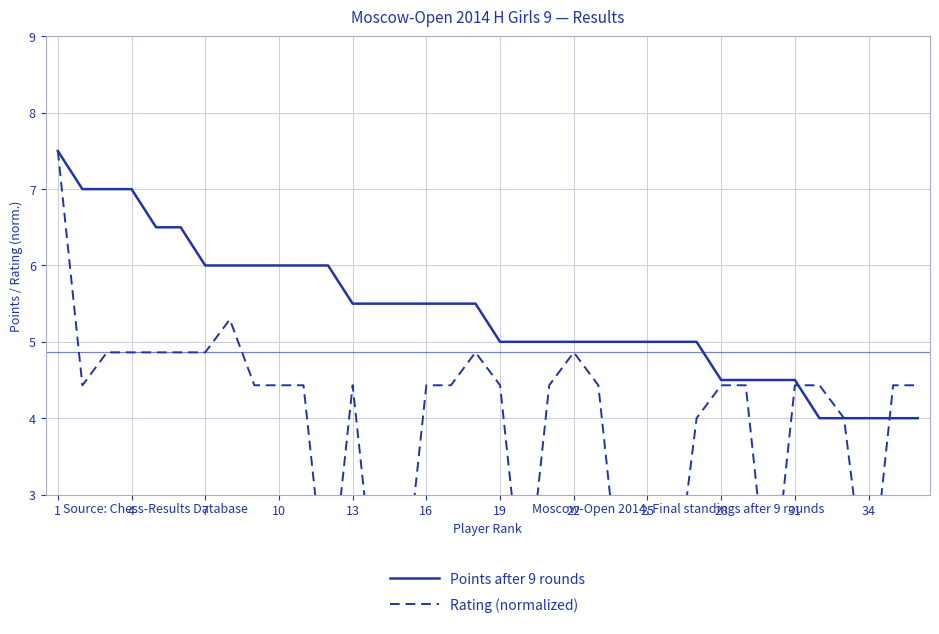

What is the approximate value of Rating (normalized) at 10?

4.4